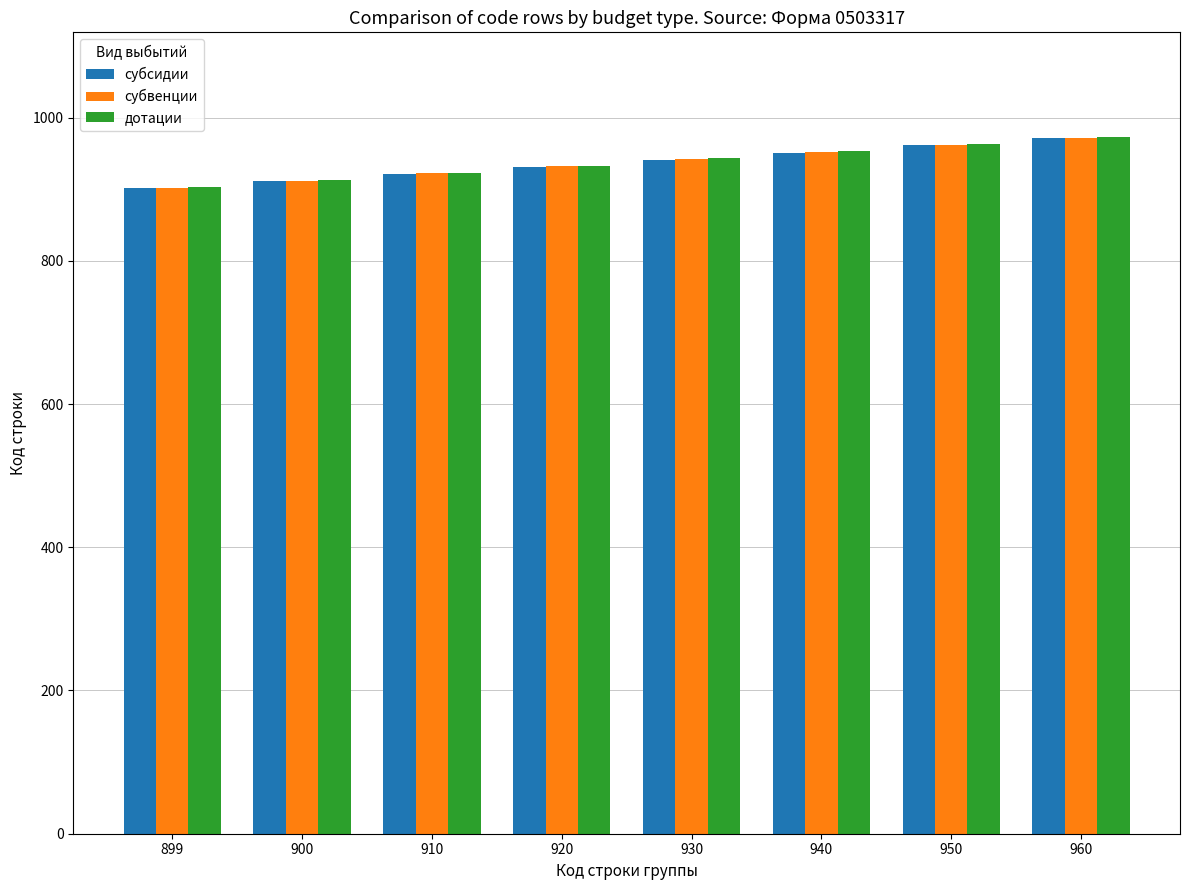

Reading left to right, what are all the values shown in this chart?

субсидии: 899=901	900=911	910=921	920=931	930=941	940=951	950=961	960=971
субвенции: 899=902	900=912	910=922	920=932	930=942	940=952	950=962	960=972
дотации: 899=903	900=913	910=923	920=933	930=943	940=953	950=963	960=973